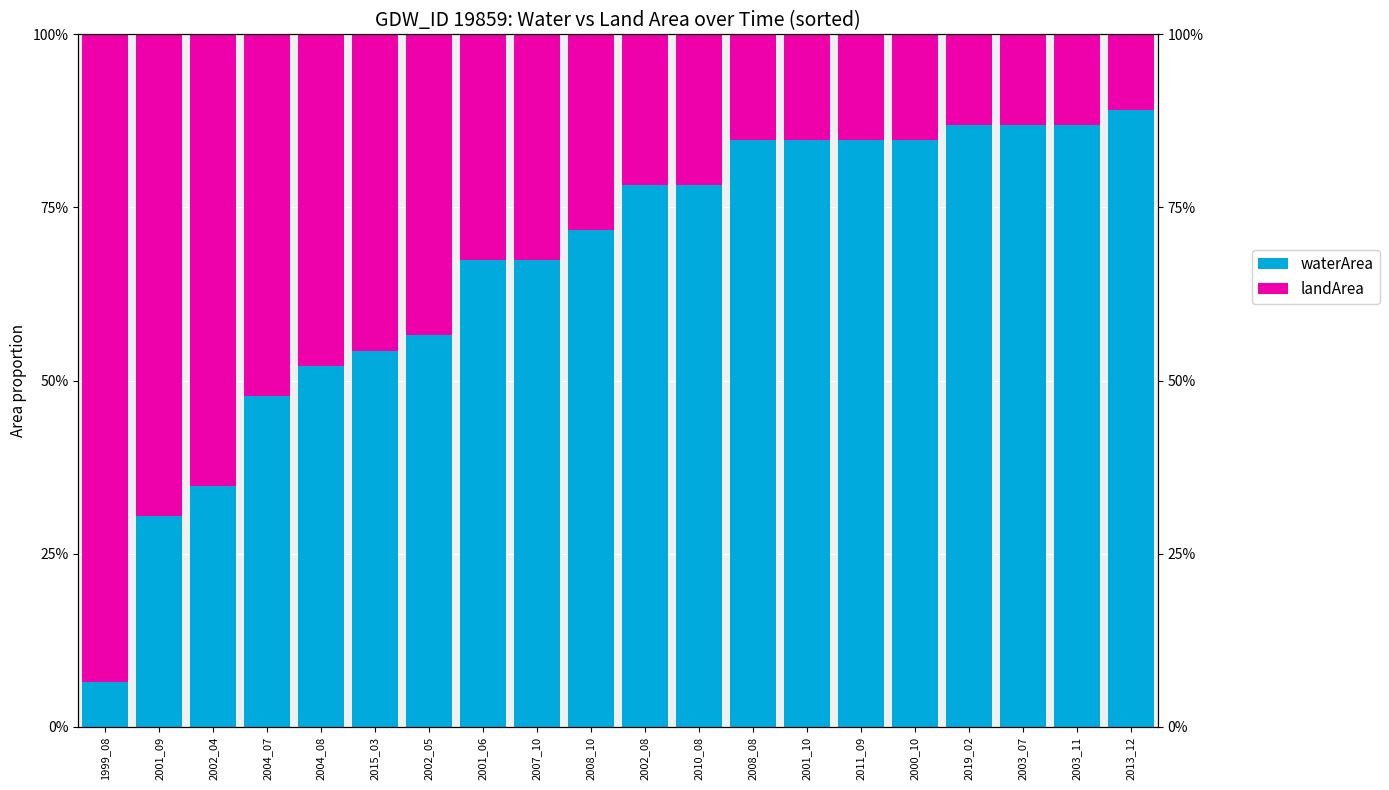

Reading left to right, what are all the values shown in this chart?

waterArea: 0.1	0.3	0.3	0.5	0.5	0.5	0.6	0.7	0.7	0.7	0.8	0.8	0.8	0.8	0.8	0.8	0.9	0.9	0.9	0.9
landArea: 0.9	0.7	0.7	0.5	0.5	0.5	0.4	0.3	0.3	0.3	0.2	0.2	0.2	0.2	0.2	0.2	0.1	0.1	0.1	0.1